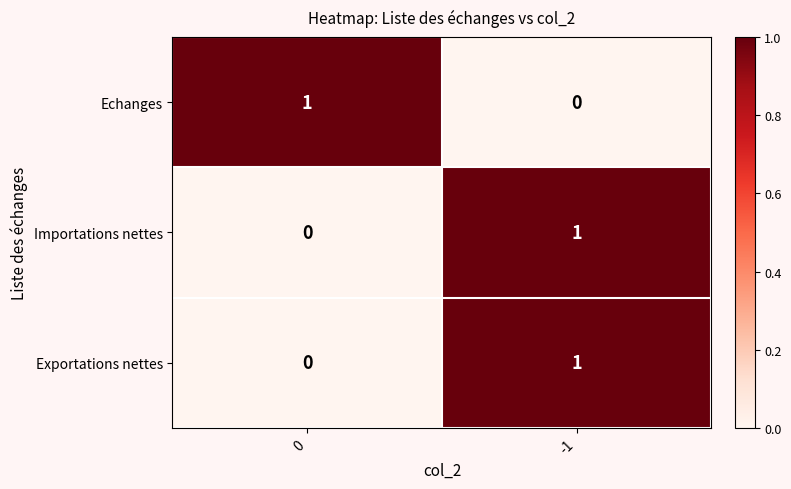

What is the difference between the highest and lowest values at -1?

1